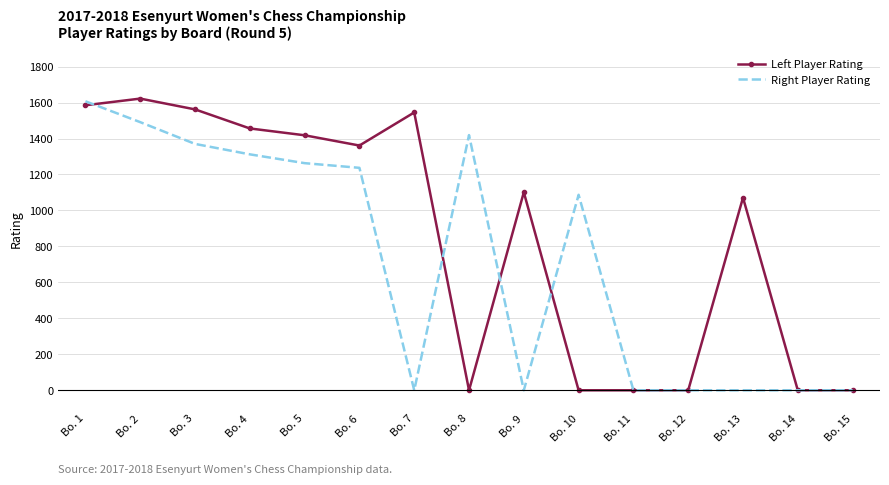

What is the difference between the second highest and minimum values in the Left Player Rating series?

1585